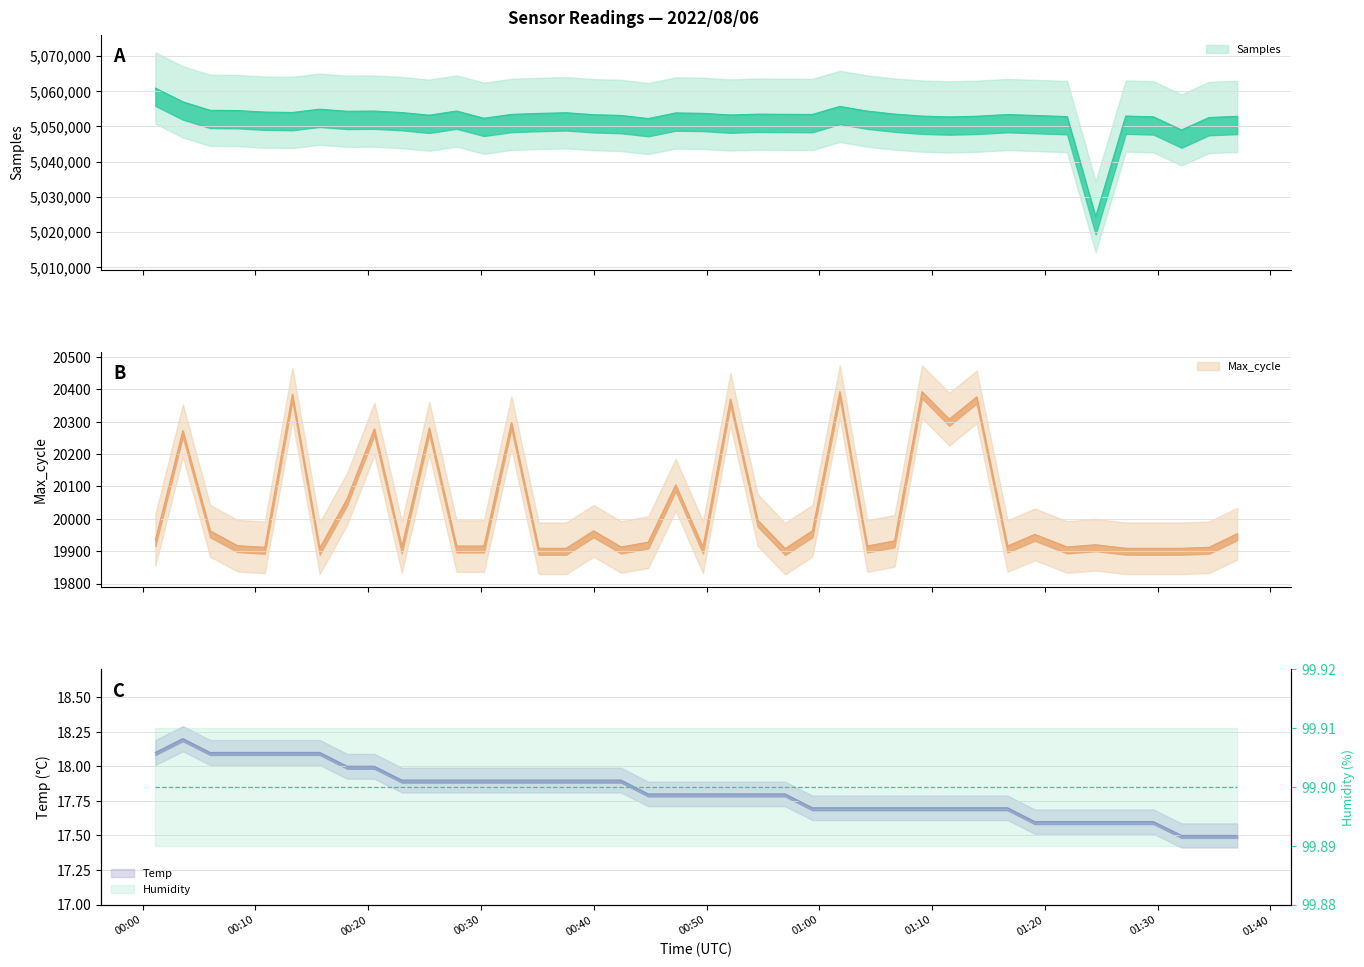

What is the approximate value of Samples at 2022/08/06 00:37:33?

5053854.0